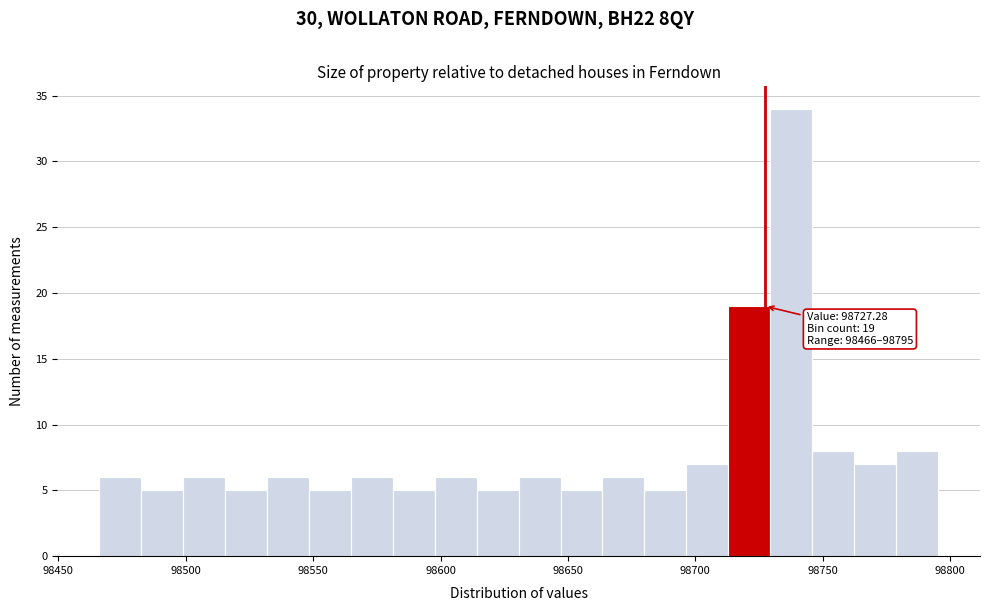

Around what value on the x-axis is the tallest bar? Give the approximate position of its centre, as read against the axis.

98740